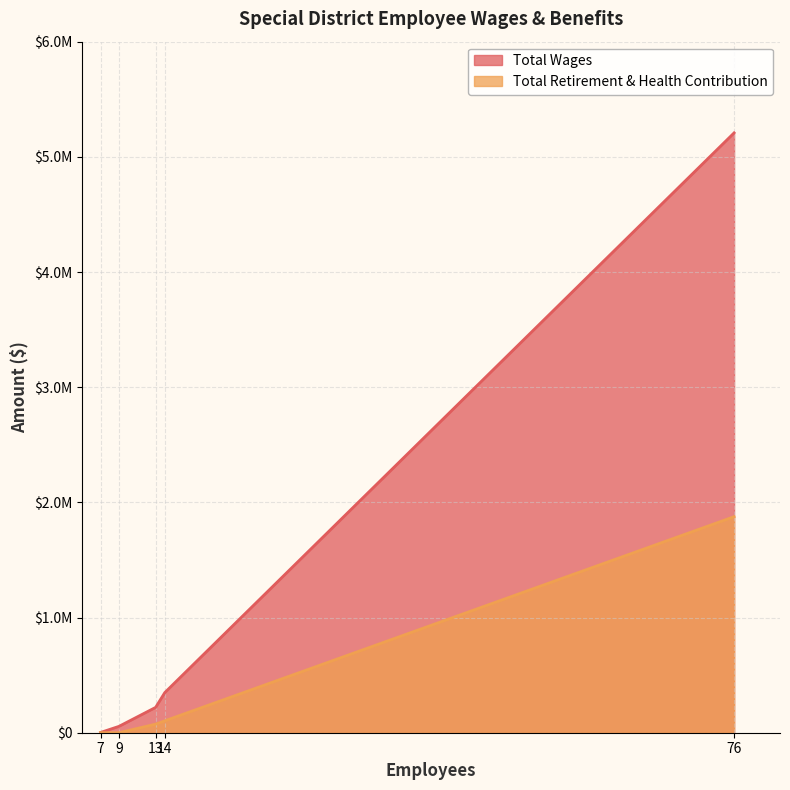

How many lines are shown in the chart?

2